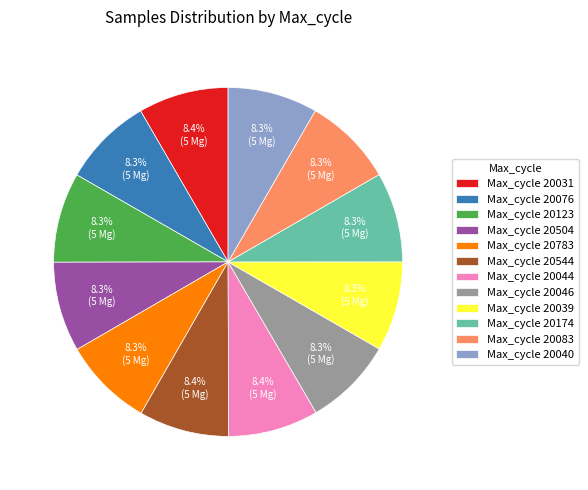

What portion of the pie excludes Max_cycle 20083?

91.7%